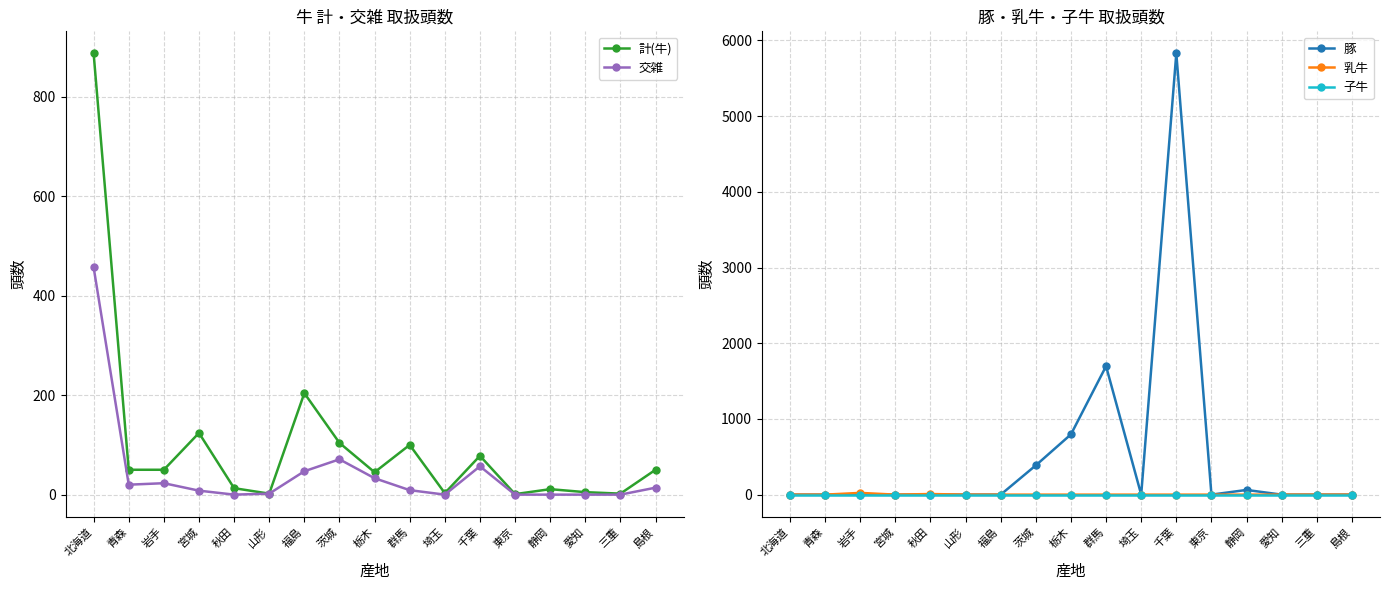

True or false: 交雑 has more than 0 interior local peaks.

True